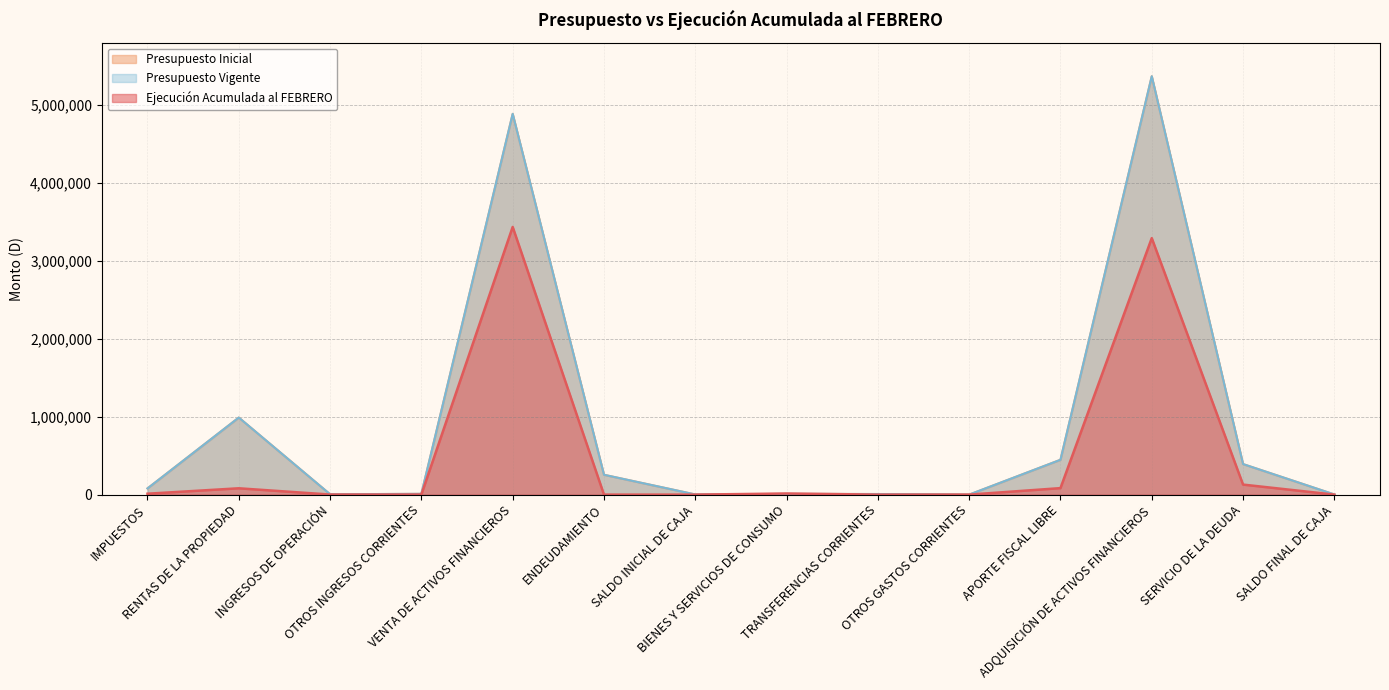

At which category is the sum across all series the highest?

ADQUISICIÓN DE ACTIVOS FINANCIEROS